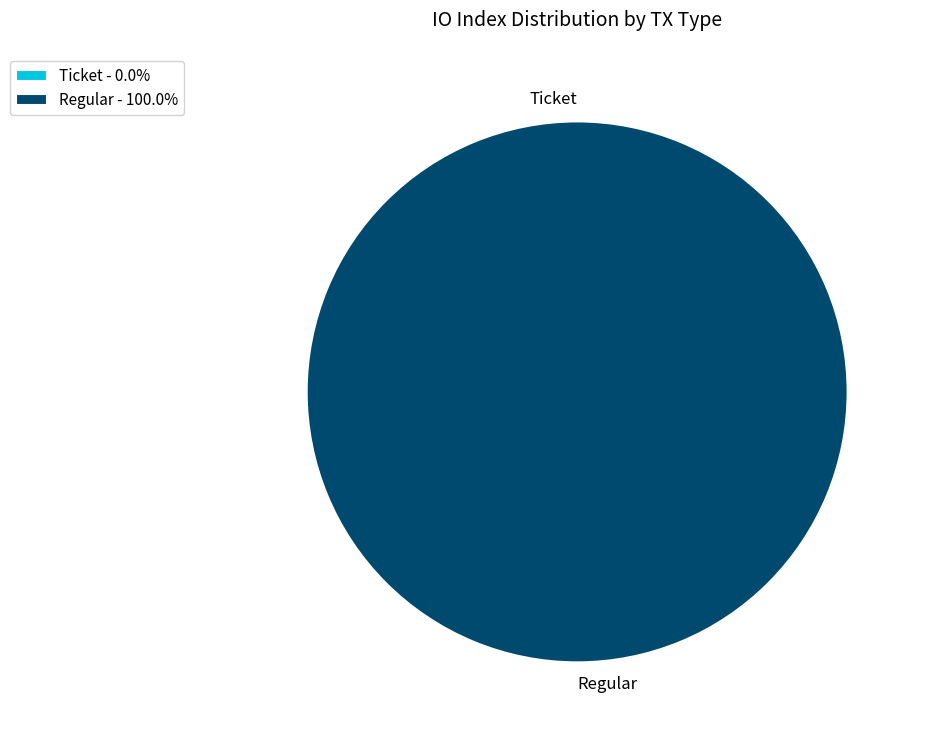

To the nearest percent, what is the difference between the largest and smallest slice percentages?

100%